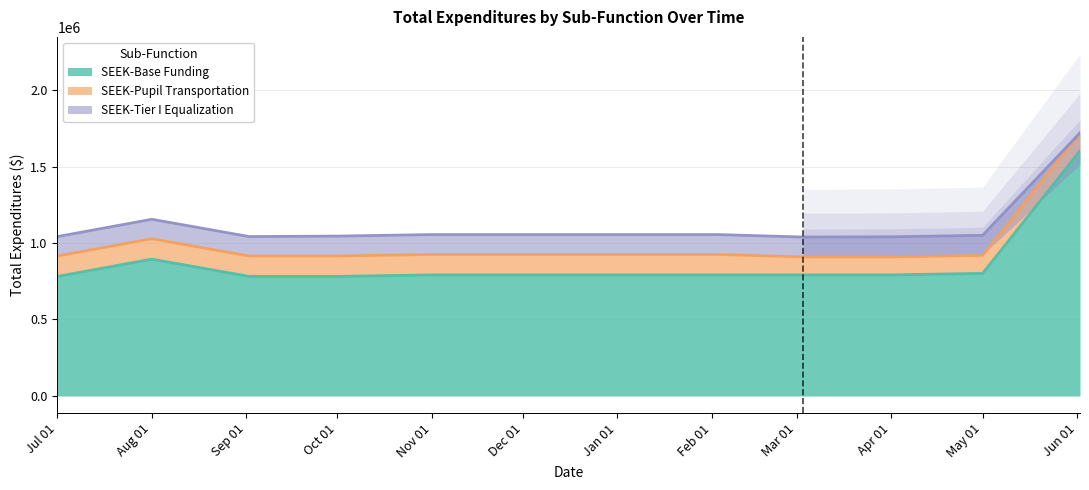

How many series are shown in this chart?

3